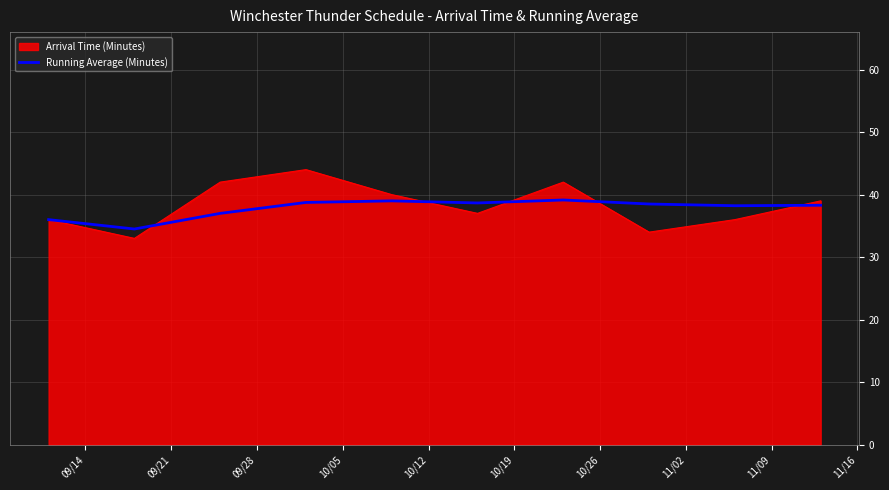

List the series in order of their peak value, highest first.

Arrival Time (Minutes), Running Average (Minutes)